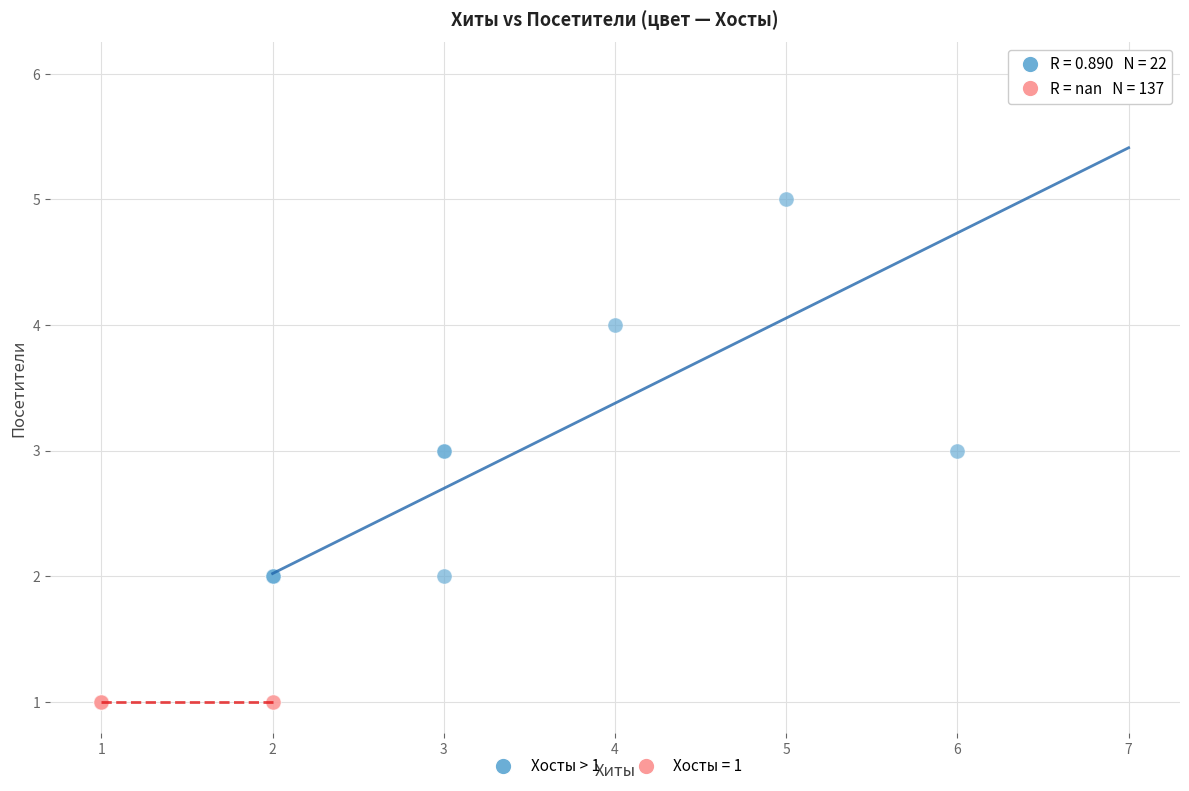

Which series contains the highest Y value?

Хосты > 1